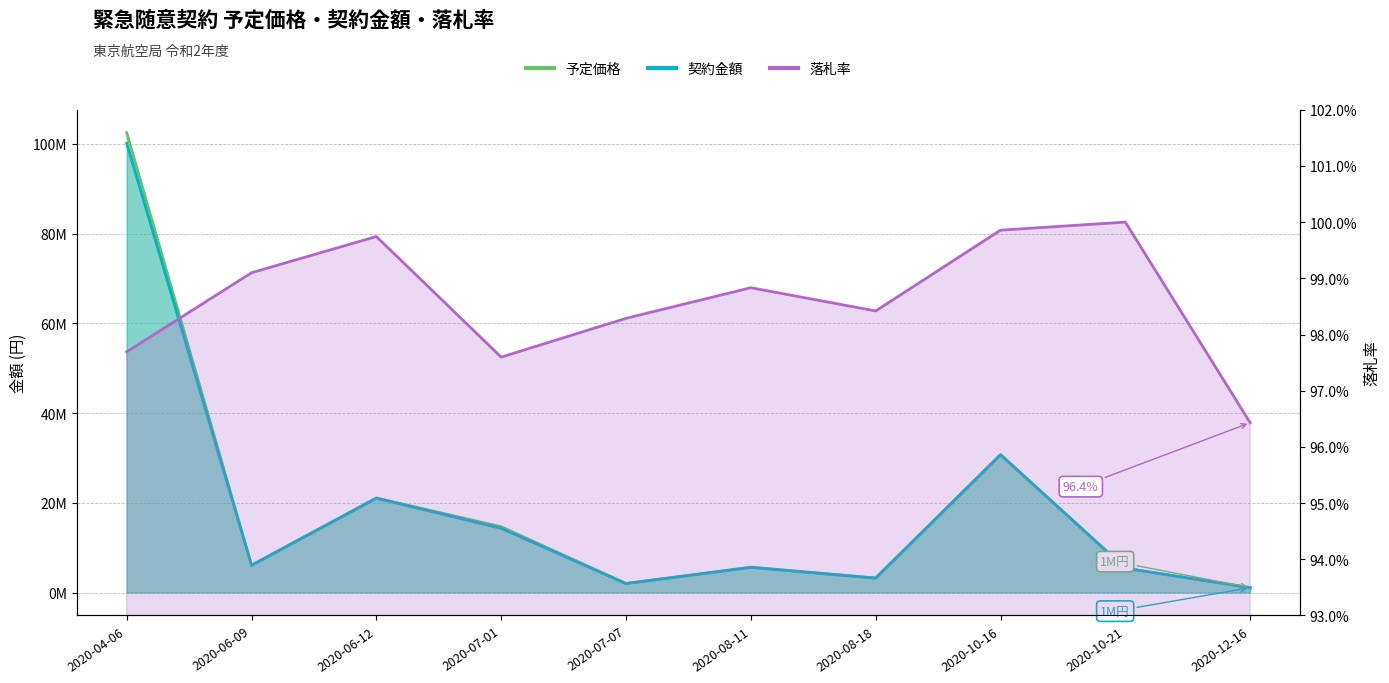

What is the difference between the 契約金額 values at 2020-08-18 and 2020-04-06?

96910000.0